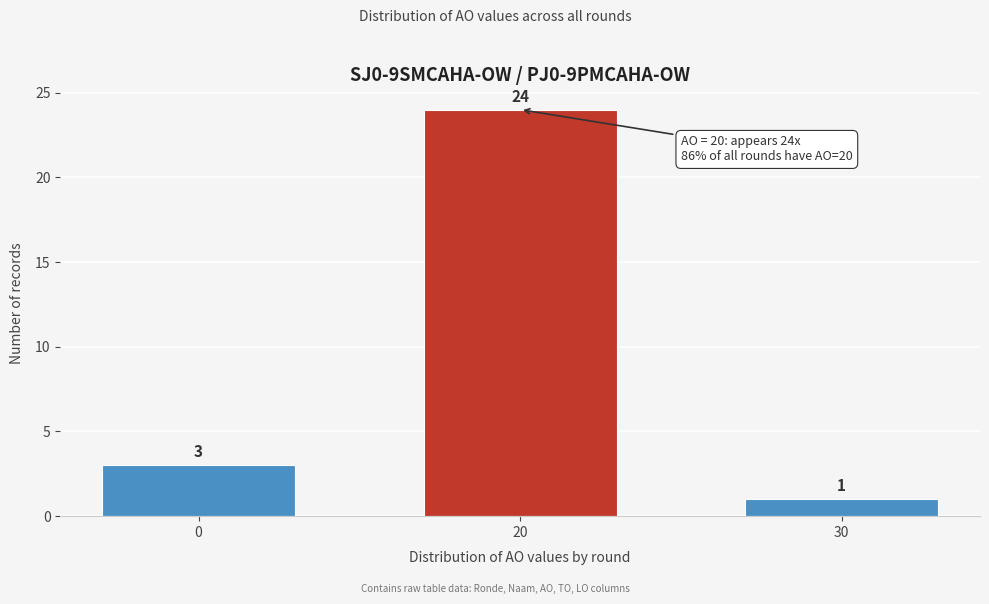

Reading left to right, extract all data points from this chart.

0=3	20=24	30=1